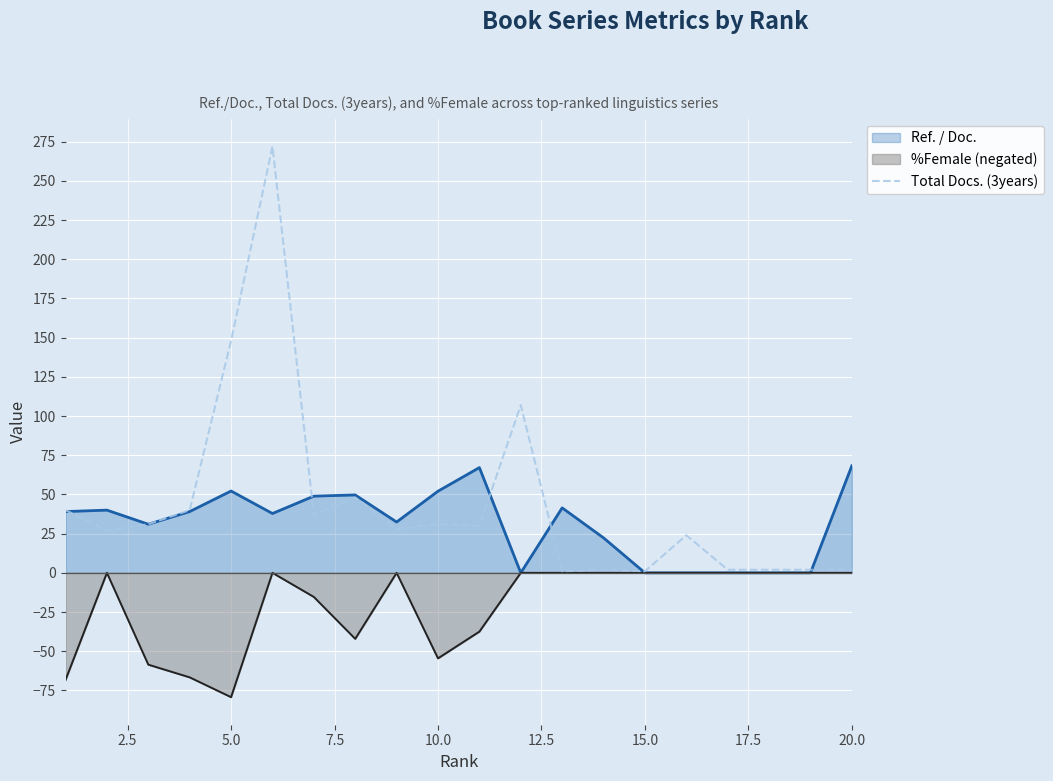

List the series in order of their overall mean, lowest first.

%Female (negated), Ref. / Doc., Total Docs. (3years)